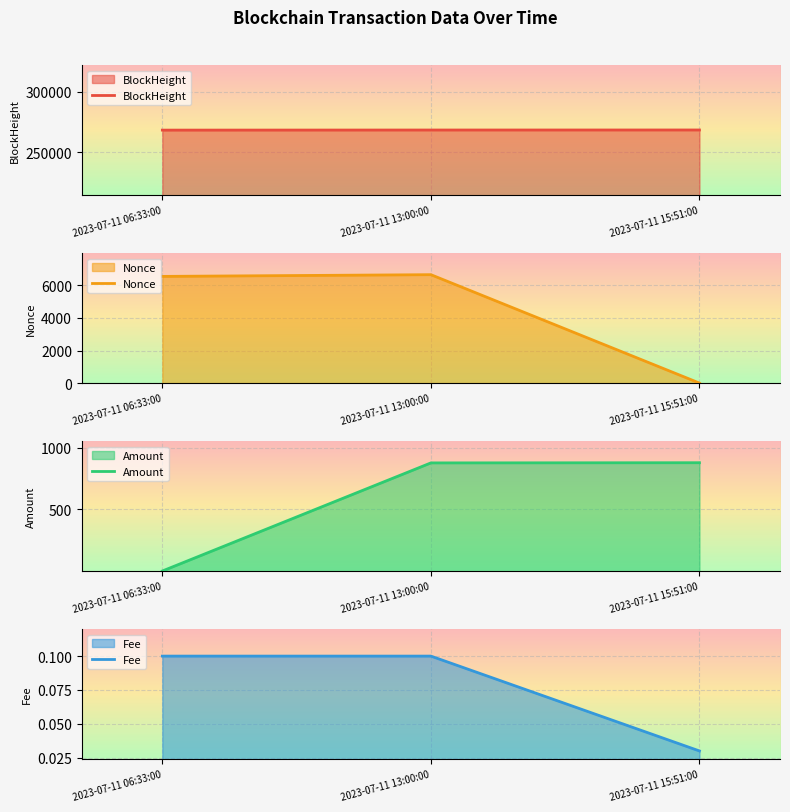

What is the spread (max minus min) of values at 2023-07-11 13:00:00?

268460.9